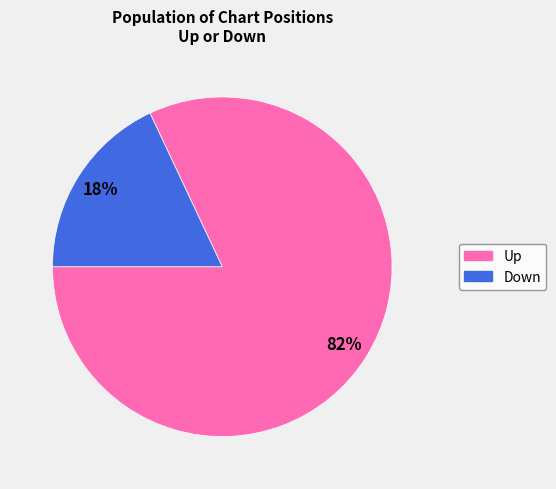

Does any single category account for the majority?

Yes